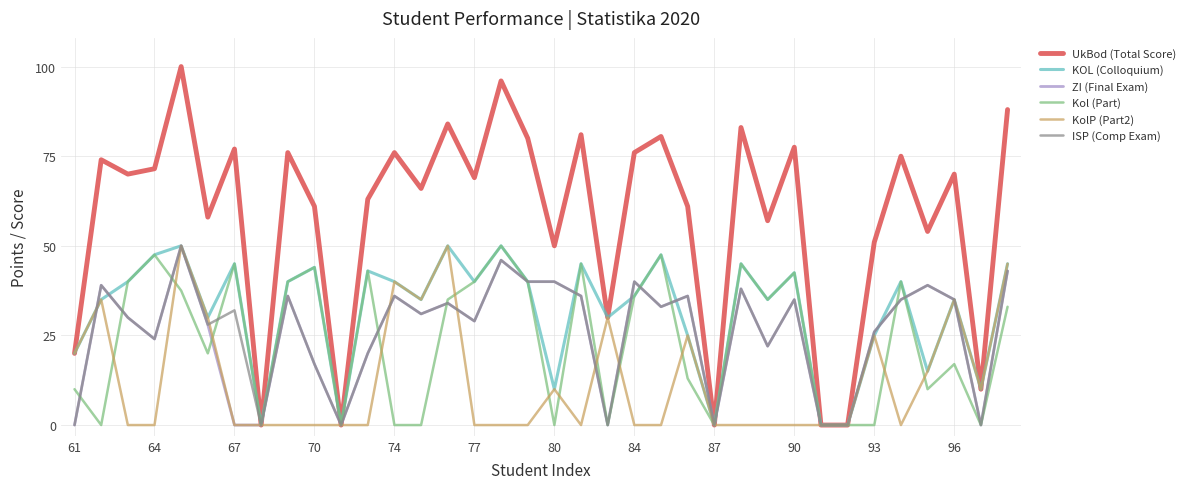

What is the greatest value displayed?

100.0